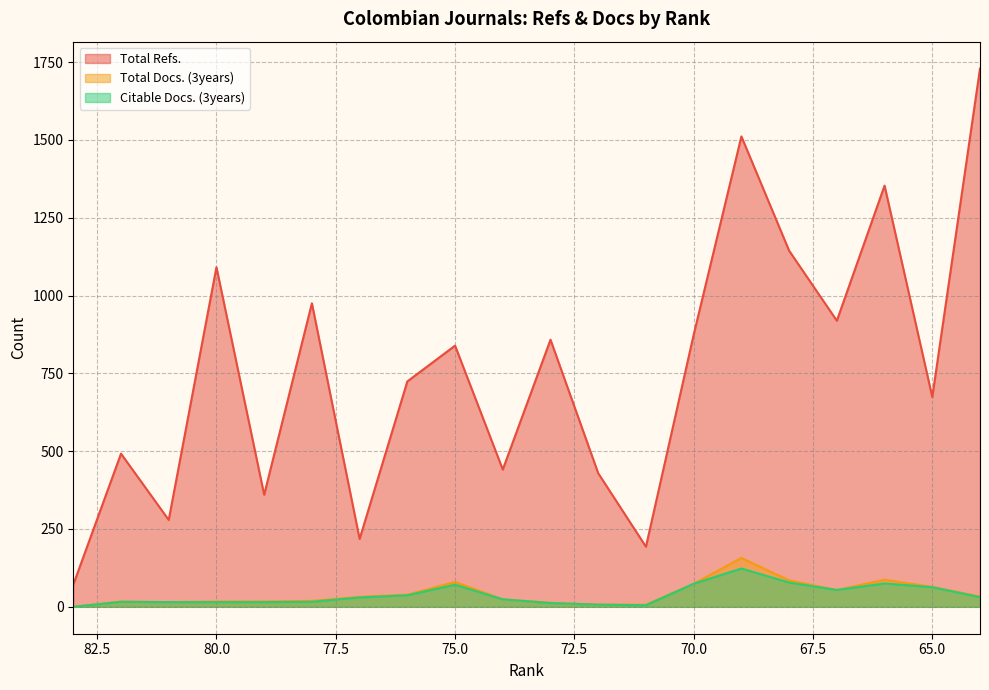

Reading right to left, transcribe all the data shown in this chart.

Total Refs.: 64=1729	65=674	66=1353	67=919	68=1144	69=1511	70=874	71=193	72=429	73=858	74=441	75=839	76=724	77=218	78=975	79=360	80=1091	81=279	82=492	83=71
Total Docs. (3years): 64=33	65=64	66=87	67=54	68=85	69=157	70=74	71=7	72=7	73=13	74=24	75=80	76=39	77=32	78=19	79=17	80=17	81=15	82=17	83=0
Citable Docs. (3years): 64=31	65=63	66=75	67=54	68=78	69=123	70=74	71=5	72=7	73=12	74=24	75=71	76=37	77=30	78=16	79=15	80=15	81=15	82=16	83=0